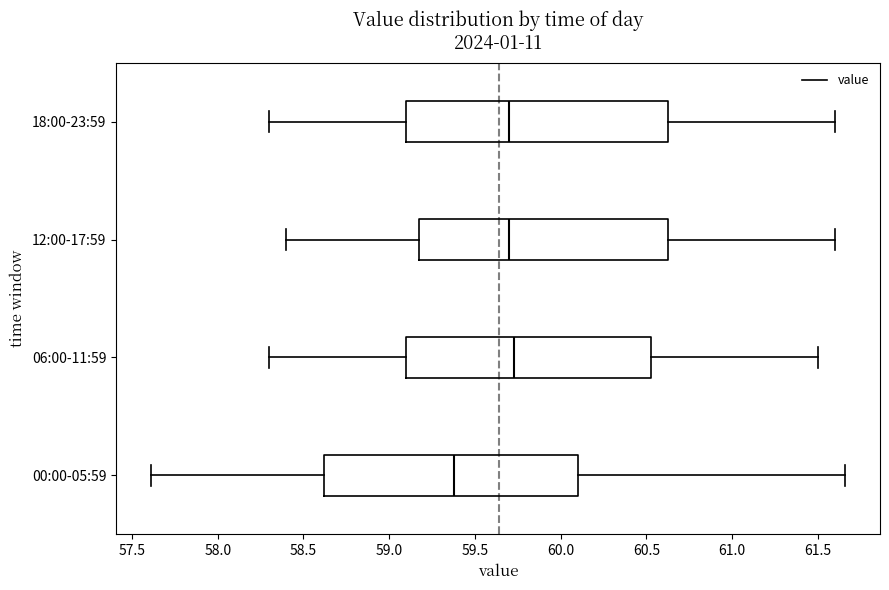

Reading bottom to top, transcribe this box plot: for each box, give where its median line is, the range the box spans, and where its two whiskers end, as read against the x-axis. The values are not printed on the chart, so give them approximately, as read against the axis.

00:00-05:59: median 59.40, box 58.60 to 60.10, whiskers 57.60 to 61.65
06:00-11:59: median 59.75, box 59.10 to 60.55, whiskers 58.30 to 61.50
12:00-17:59: median 59.70, box 59.20 to 60.65, whiskers 58.40 to 61.60
18:00-23:59: median 59.70, box 59.10 to 60.65, whiskers 58.30 to 61.60